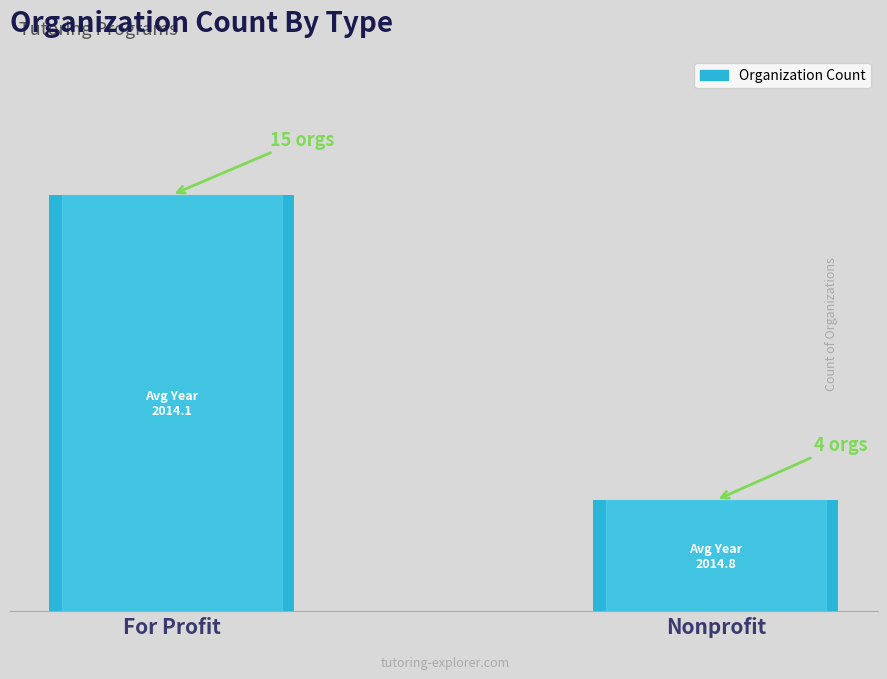

What is the label of the 2nd bar from the right?

For Profit